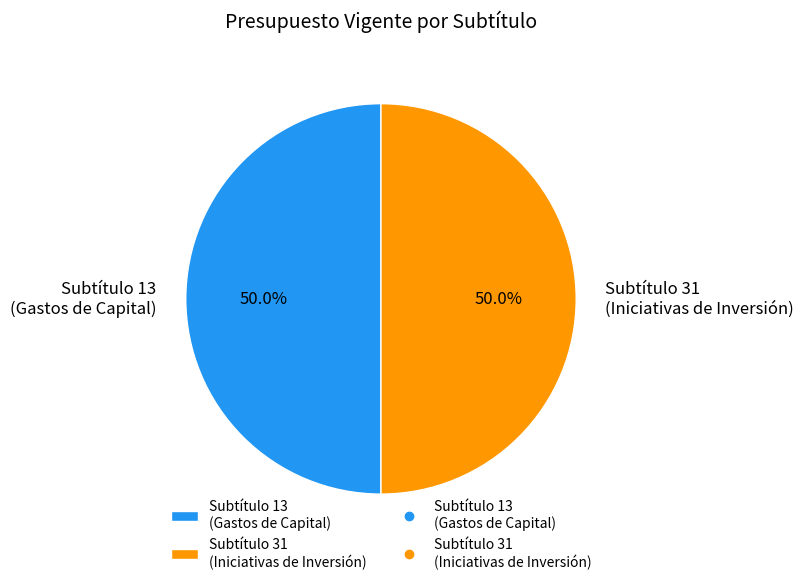

What is the ratio of the value at Subtítulo 13 (Gastos de Capital) to the value at Subtítulo 31 (Iniciativas de Inversión)?

1.0